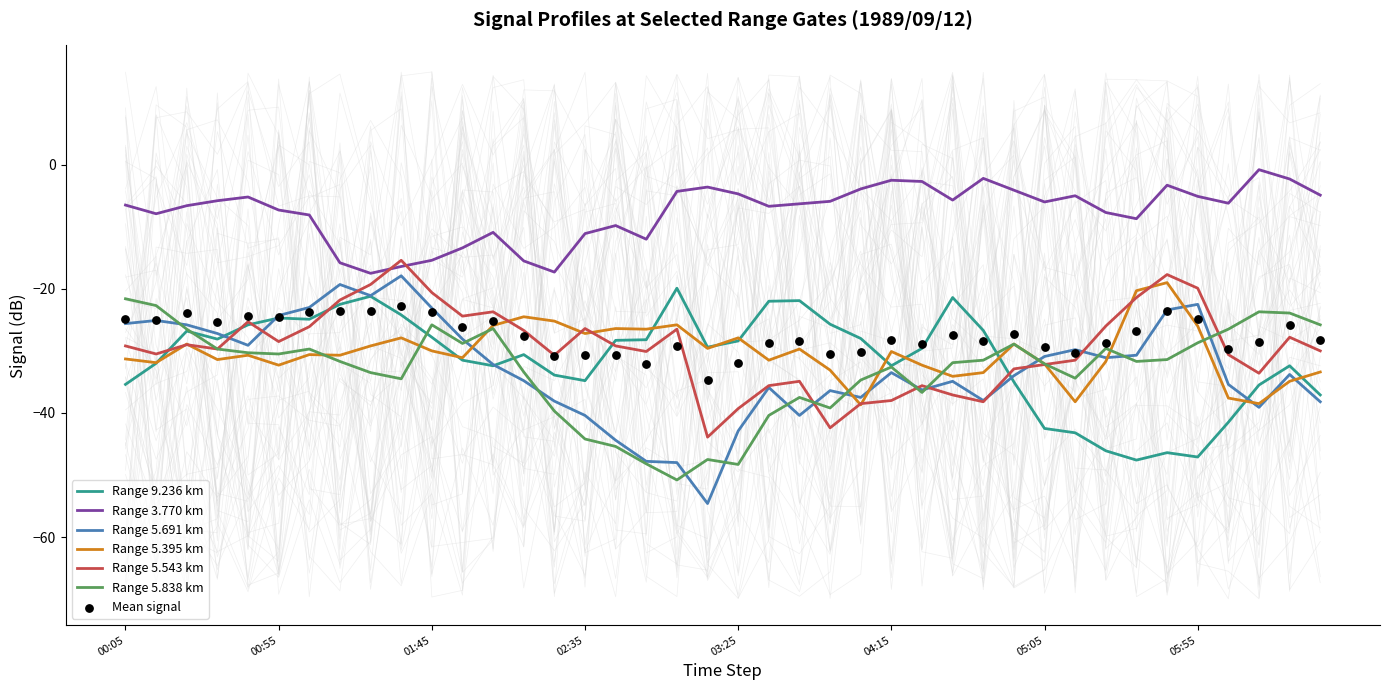

At which category is the sum across all series the highest?

1989/09/12 01:35